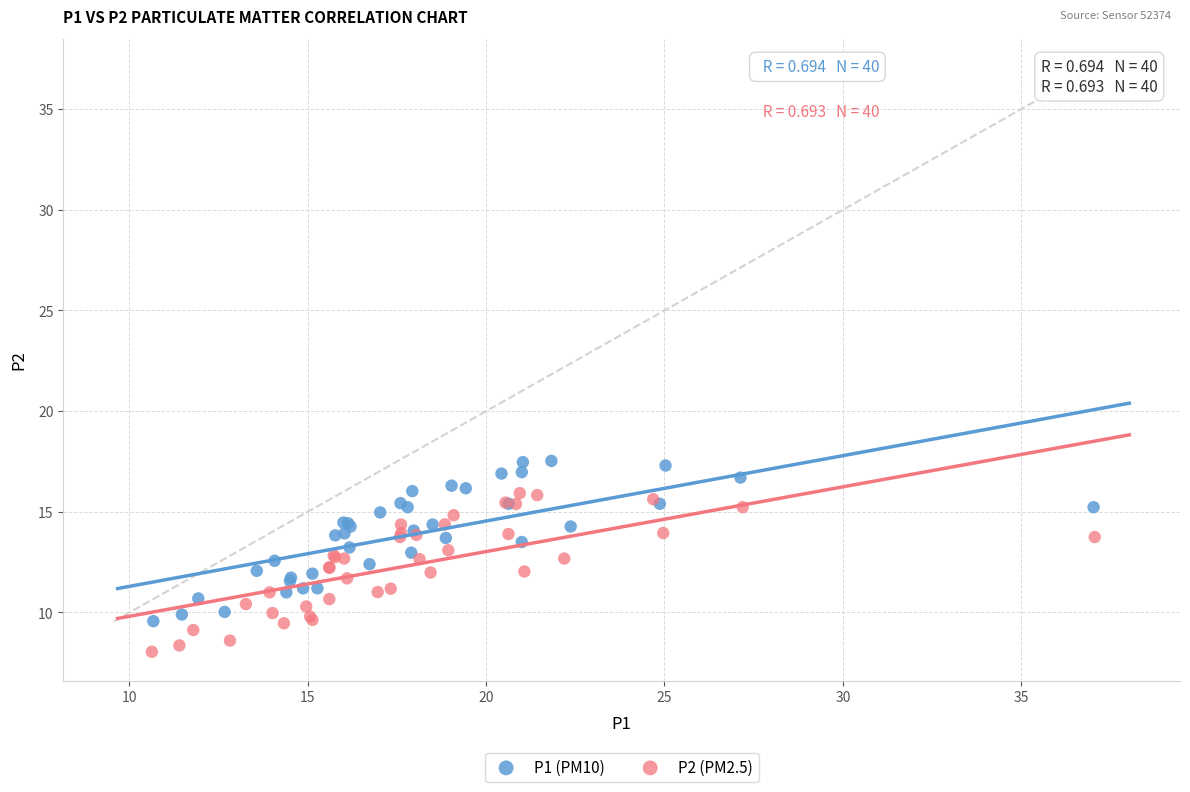

Which series contains the lowest Y value?

P2 (PM2.5)